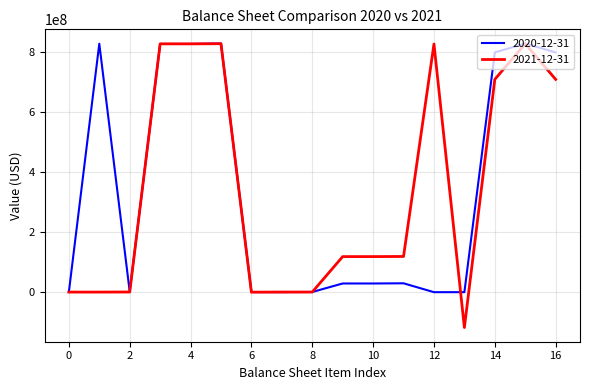

Which series has the widest spread of values?

2021-12-31